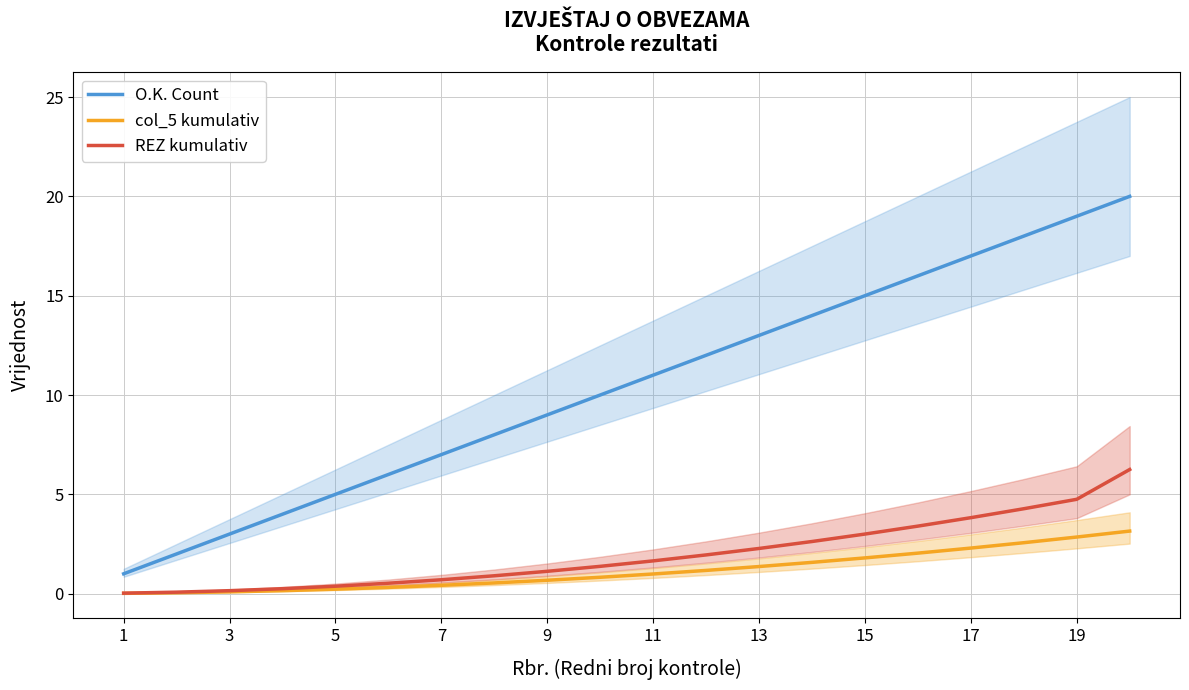

True or false: col_5 kumulativ and O.K. Count intersect in this chart.

False